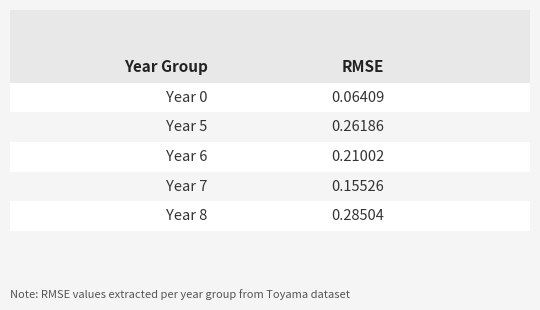

List the labels in order of value, largest first.

Year 8, Year 5, Year 6, Year 7, Year 0